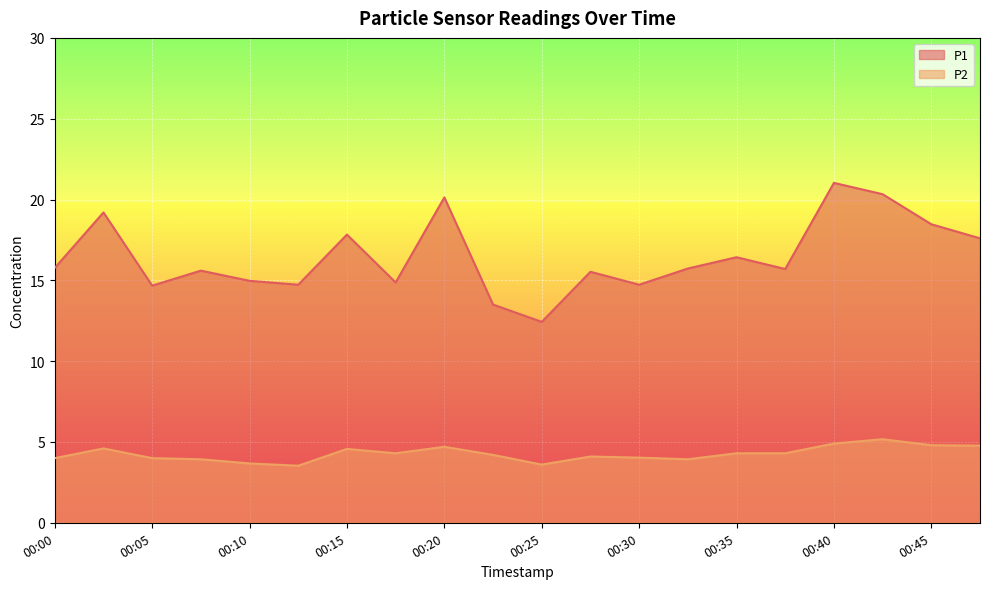

List the series in order of their overall mean, lowest first.

P2, P1